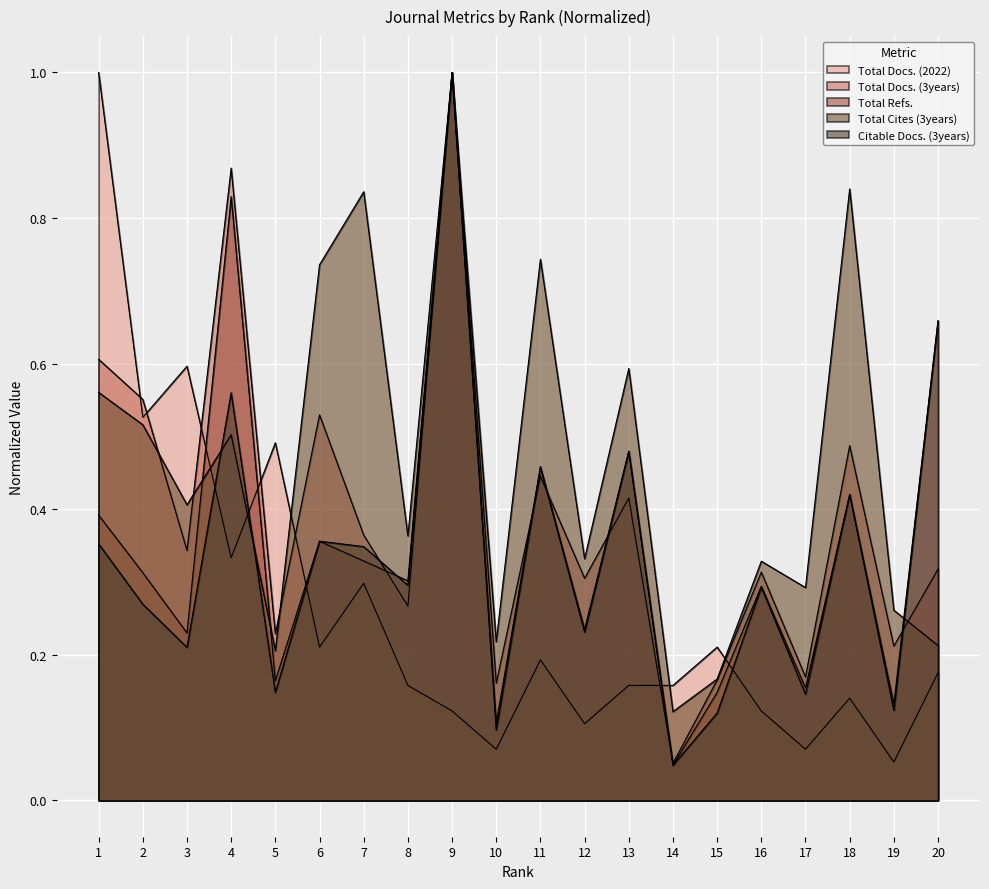

At which label does Total Cites (3years) reach its minimum?

14